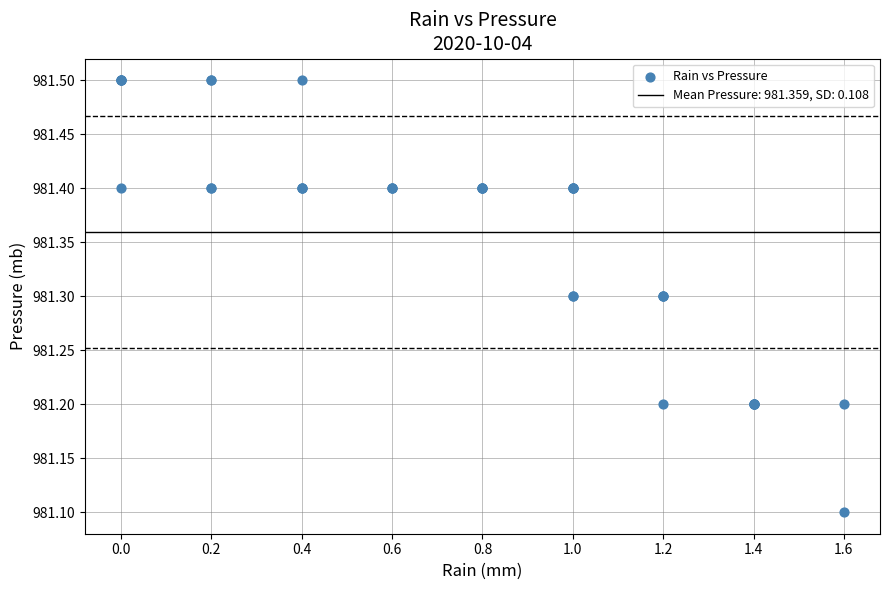

What Y value in the scatter plot is closest to 981?

981.1